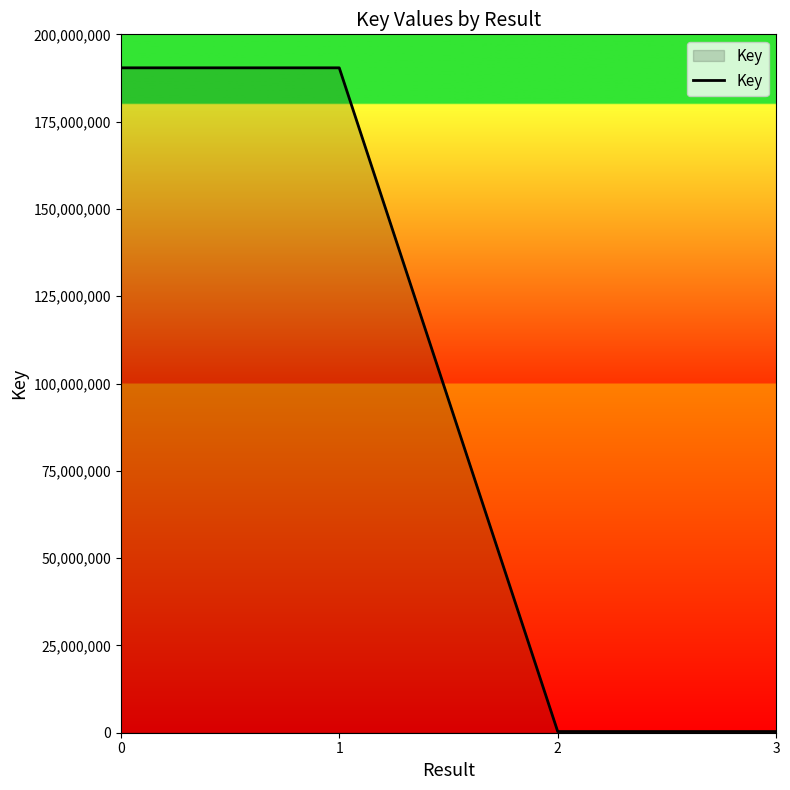

What is the minimum value shown in the chart?

334292